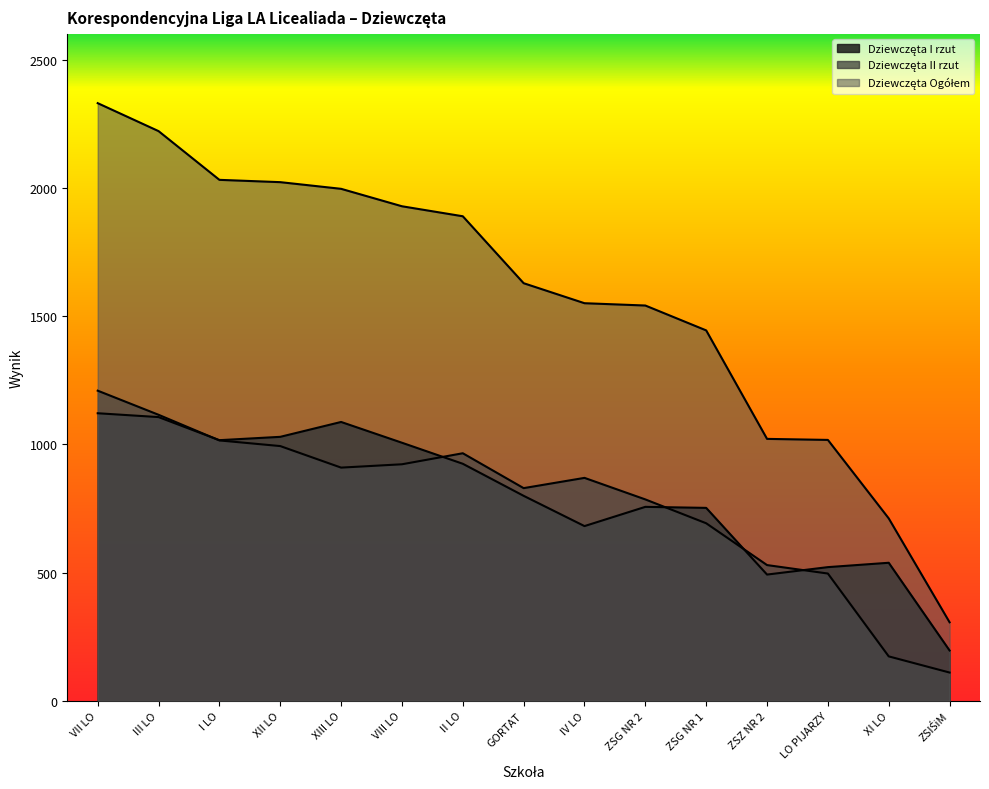

After their last crossing, which series has the higher values: Dziewczęta I rzut or Dziewczęta II rzut?

Dziewczęta I rzut